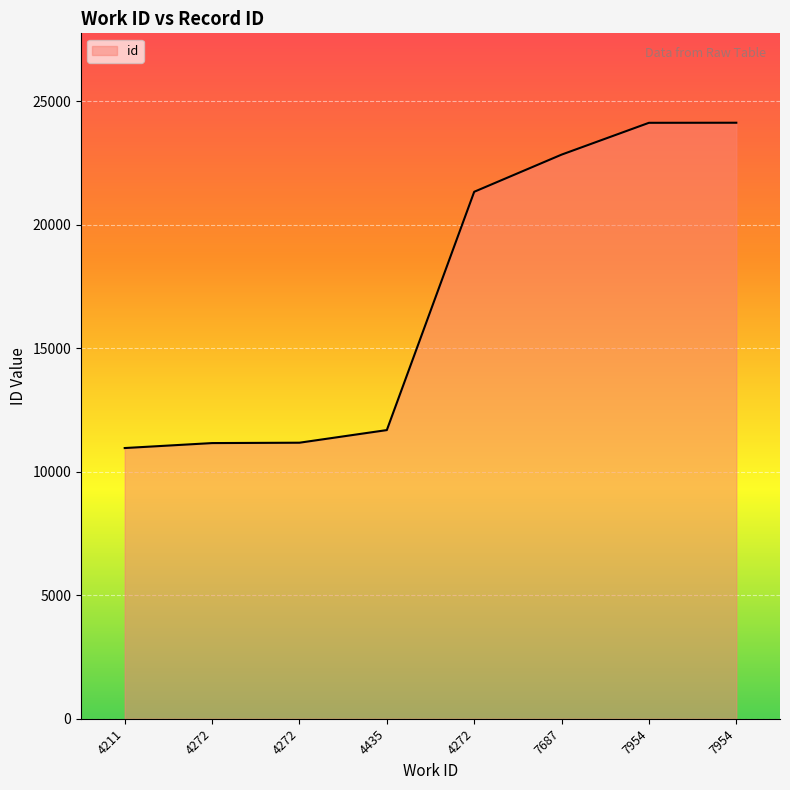

Count the number of categories in the chart.

8